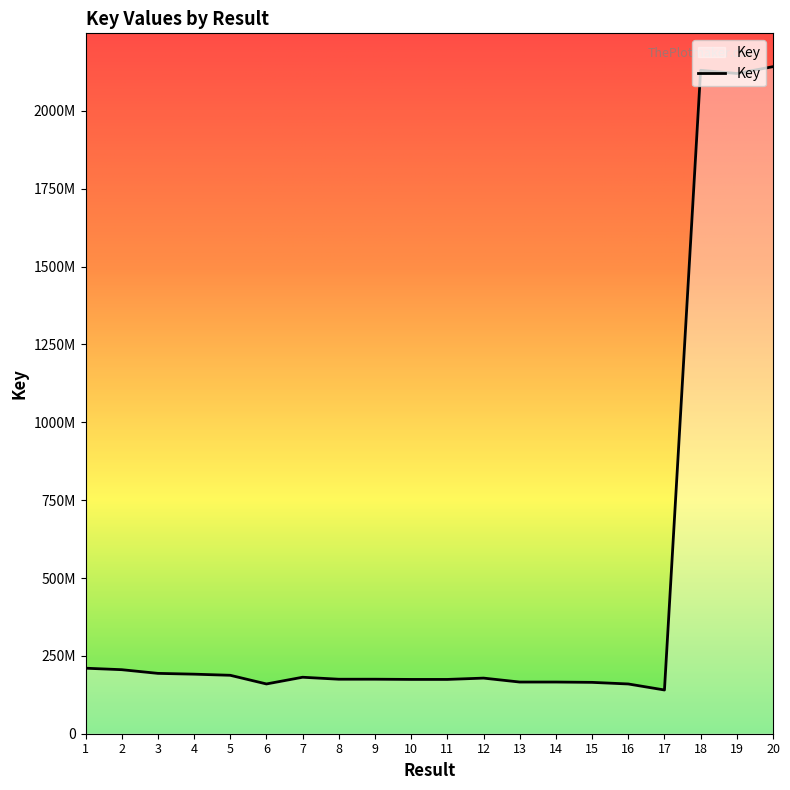

What is the approximate value at 4, to the nearest 100?

191228600